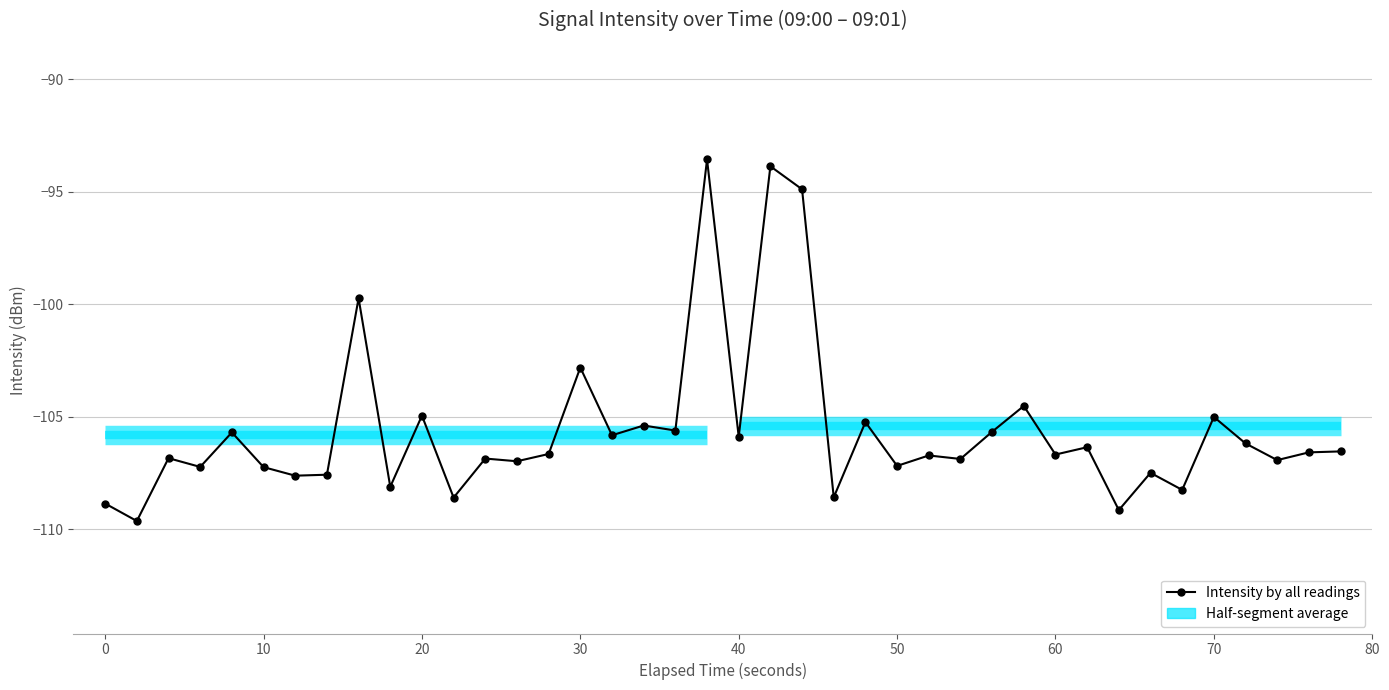

Is it true that the value at 70 is -62.9?

False